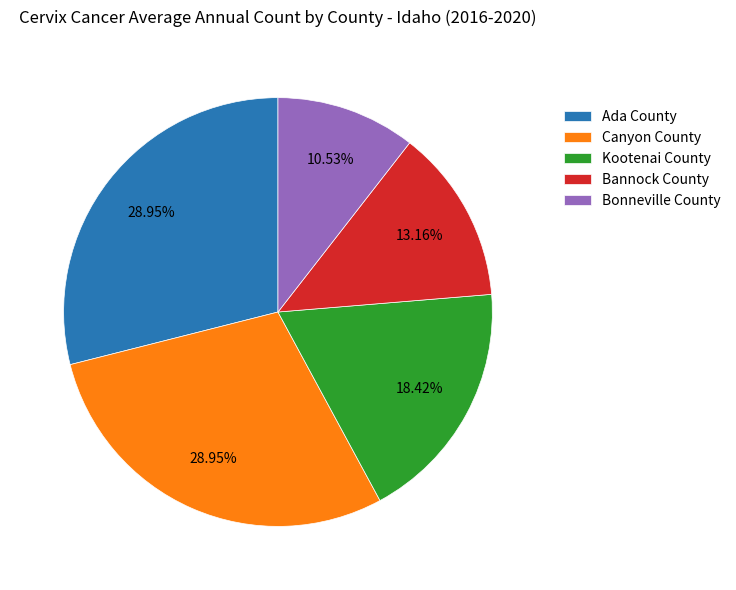

Which slice is the smallest?

Bonneville County